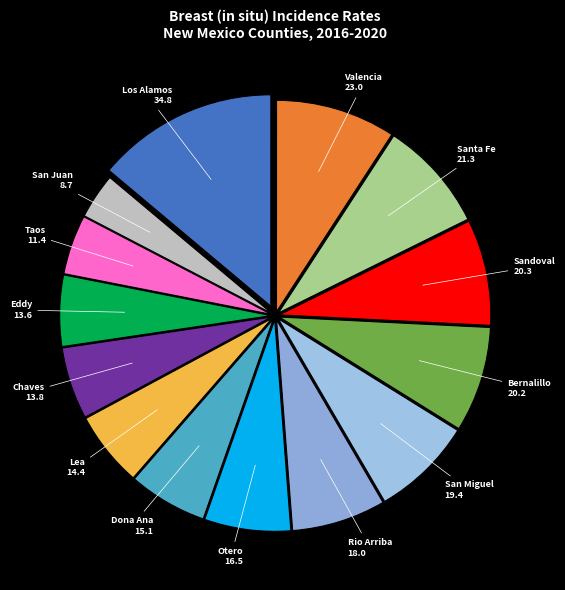

Is there any slice that represents more than half of the pie?

No